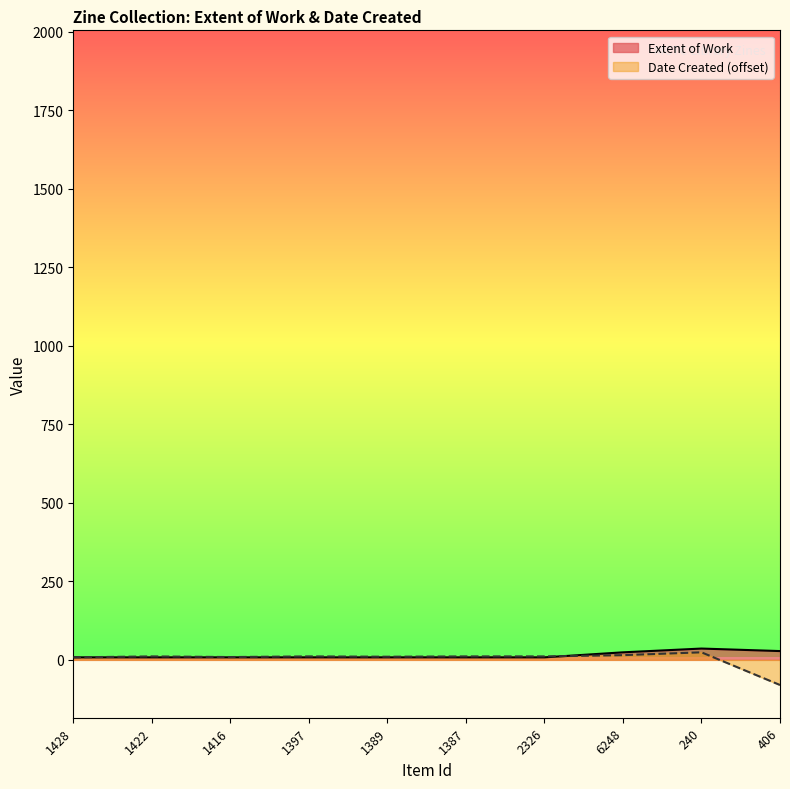

The Date Created series shows 11 at 1422. True or false?

True